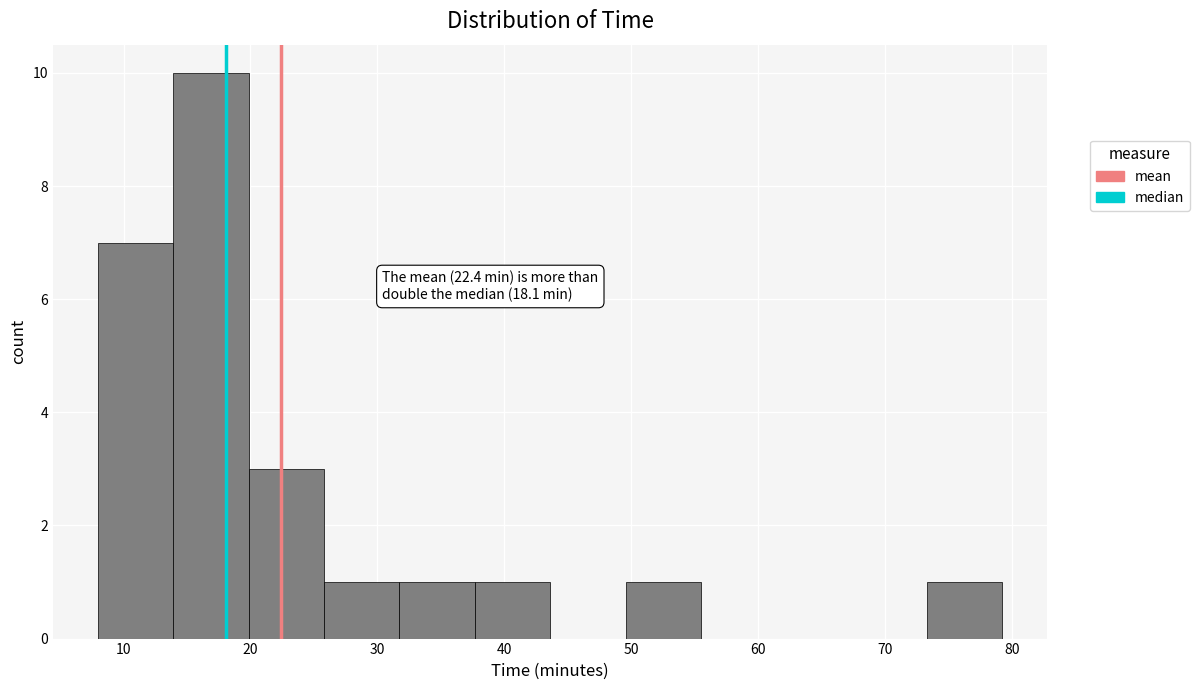

Which range on the x-axis has the tallest bar?

14 to 20